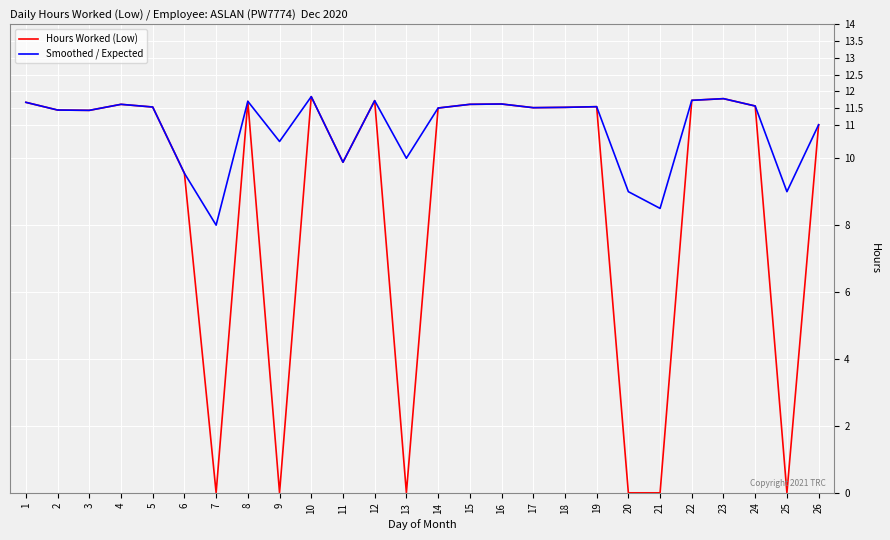

The value of Smoothed / Expected at 7 is 8.0. True or false?

True